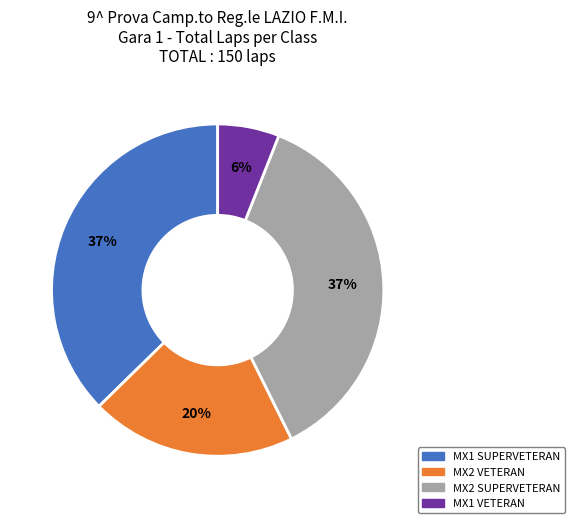

Which slice is the smallest?

MX1 VETERAN